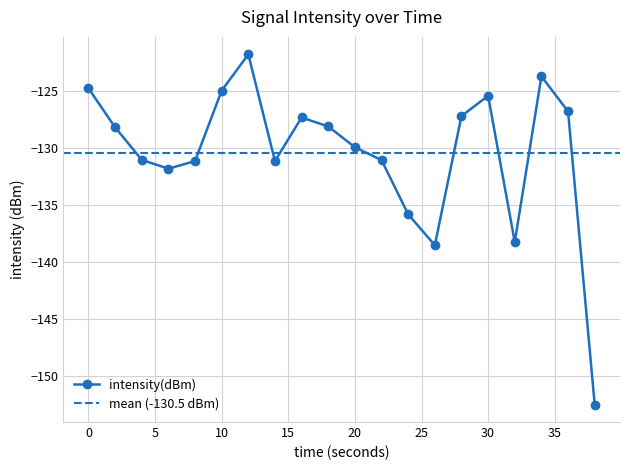

Where is the data nearest to the value -137?

24